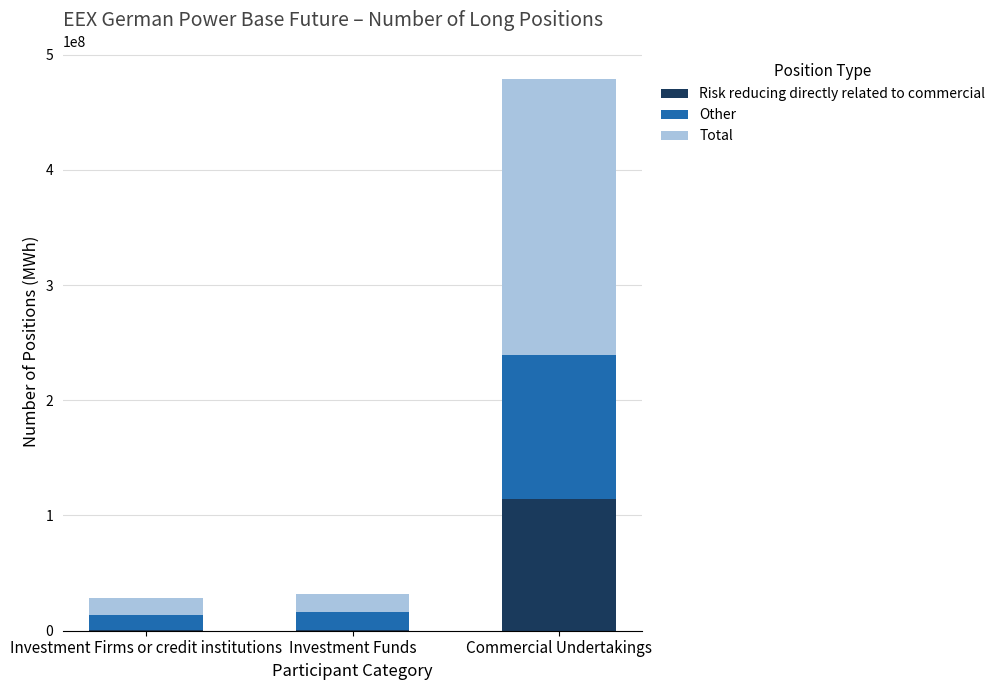

At which category is the sum across all series the highest?

Commercial Undertakings